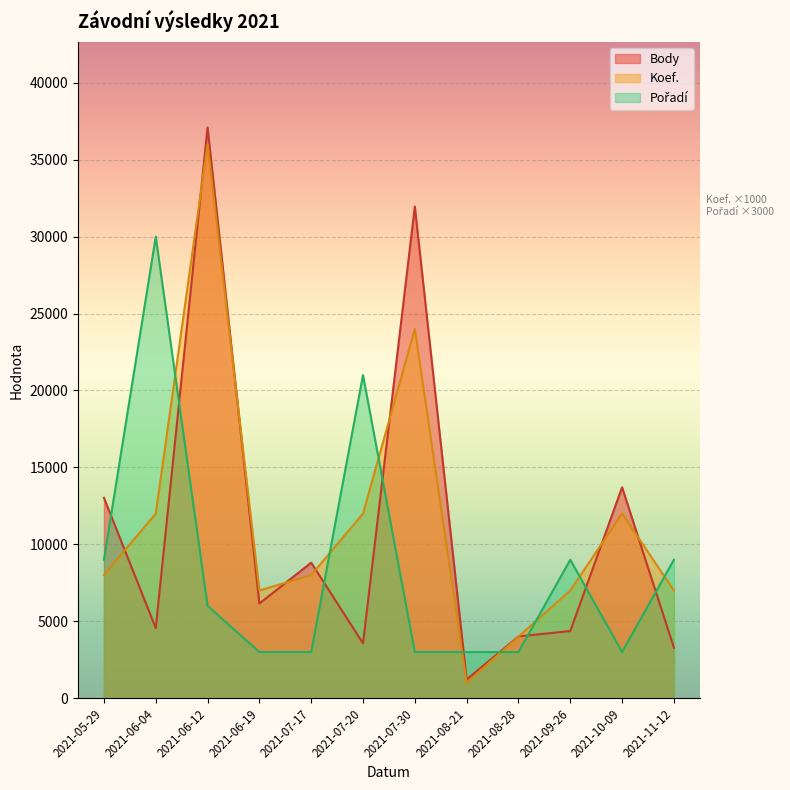

Rank the series at 2021-08-28 from highest to lowest value.

Body, Koef., Pořadí